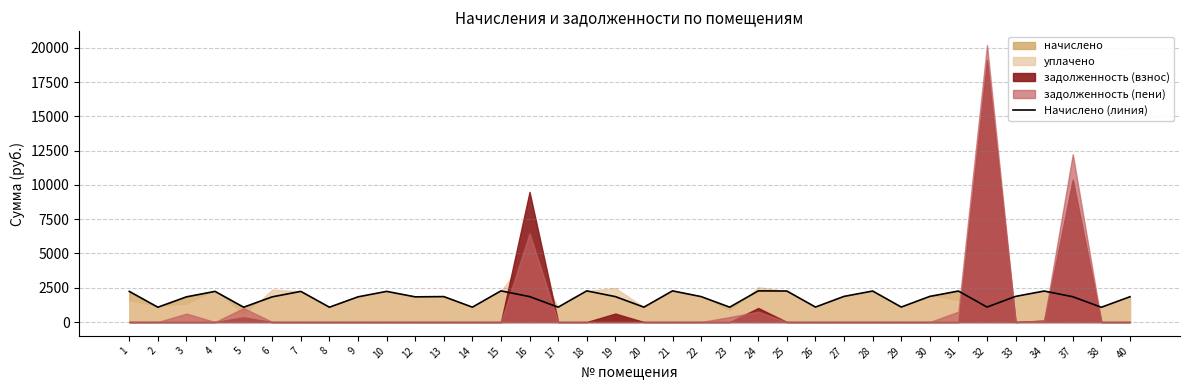

What is the ratio of the value at 4 to the value at 28?

1.0